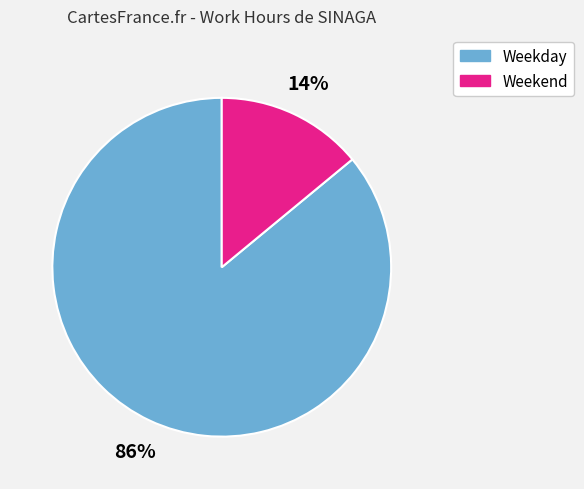

To the nearest percent, what is the difference between the largest and smallest slice percentages?

72%